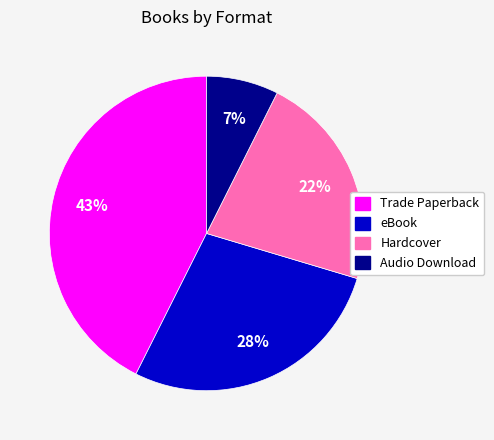

True or false: eBook accounts for 28% of the total.

True